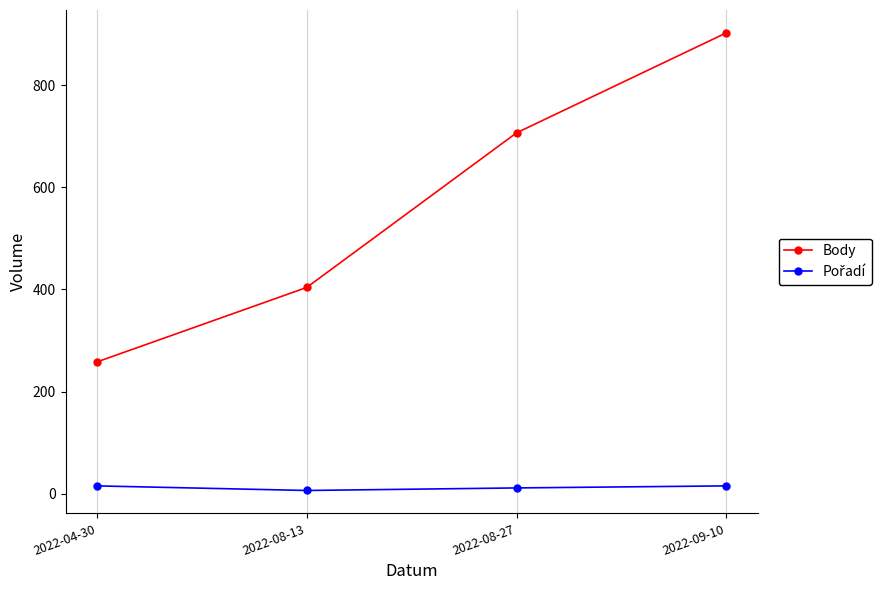

The value of Body at 2022-08-13 is 404. True or false?

True